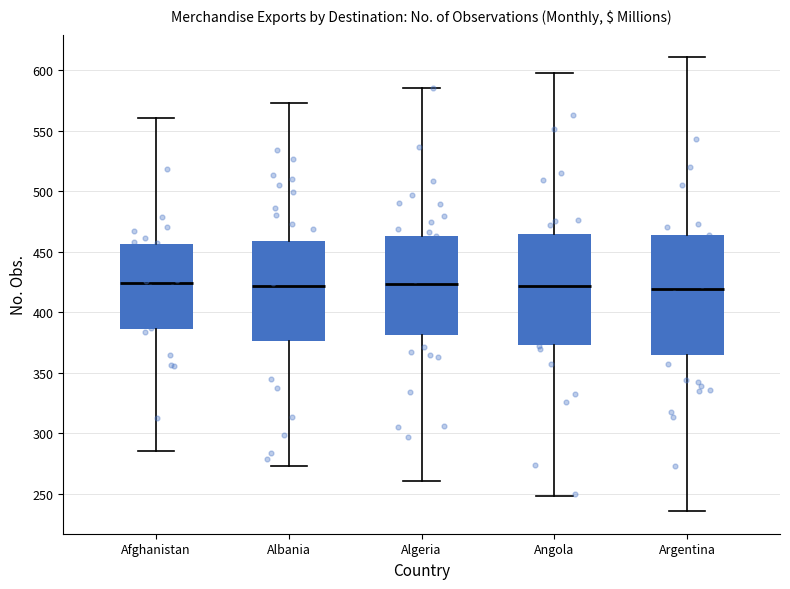

Where is the lower edge of the box for Afghanistan on the y-axis? The values are not printed on the chart, so give them approximately, as read against the axis.

385